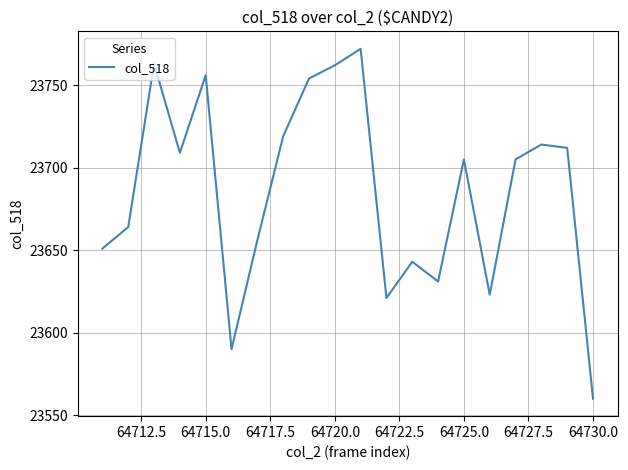

What is the minimum value shown in the chart?

23560